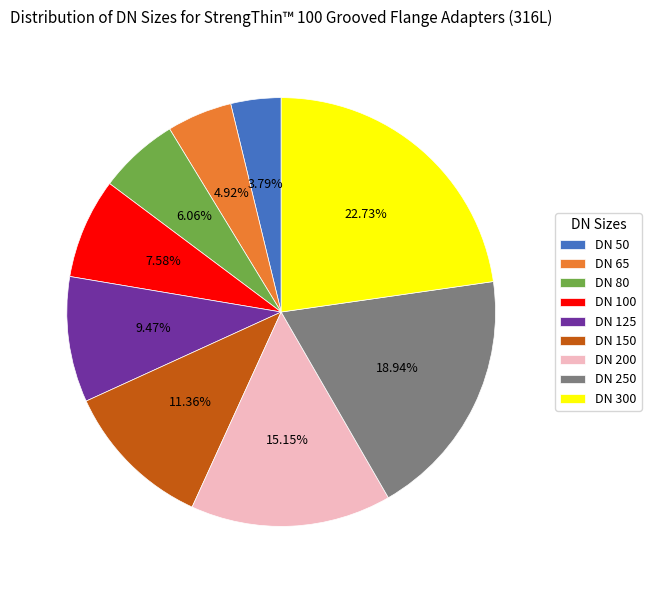

Which has a higher value, DN 80 or DN 300?

DN 300